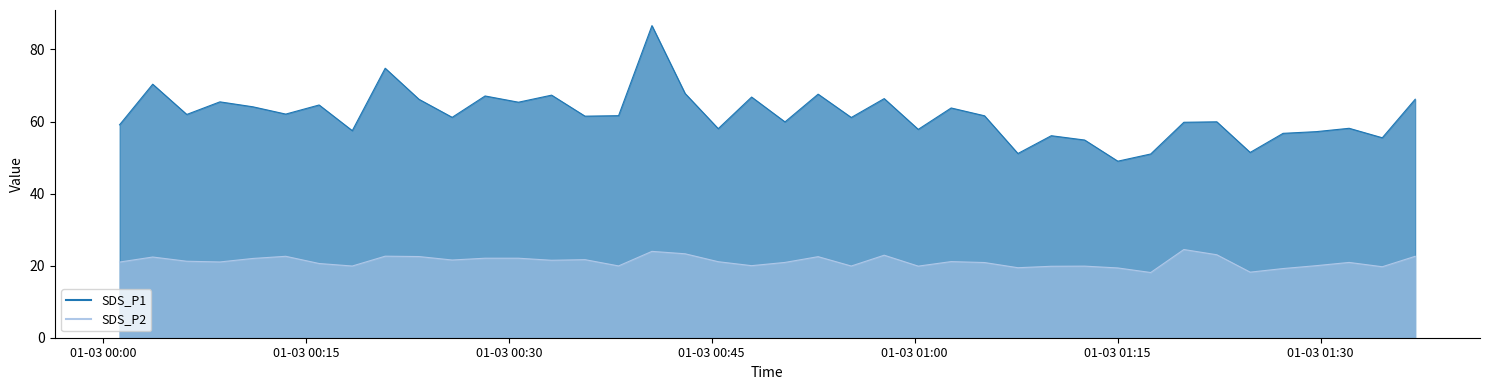

What is the label of the 15th point from the left?

2021/01/03 00:35:38